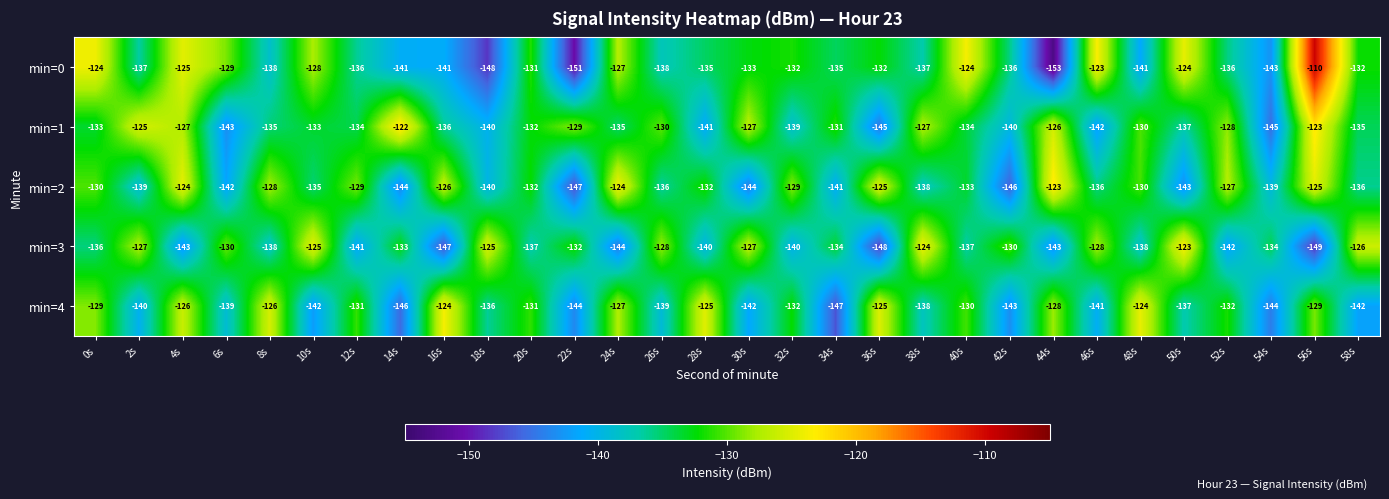

Is the value of min=3 at 24s greater than the value of min=1 at 34s?

No